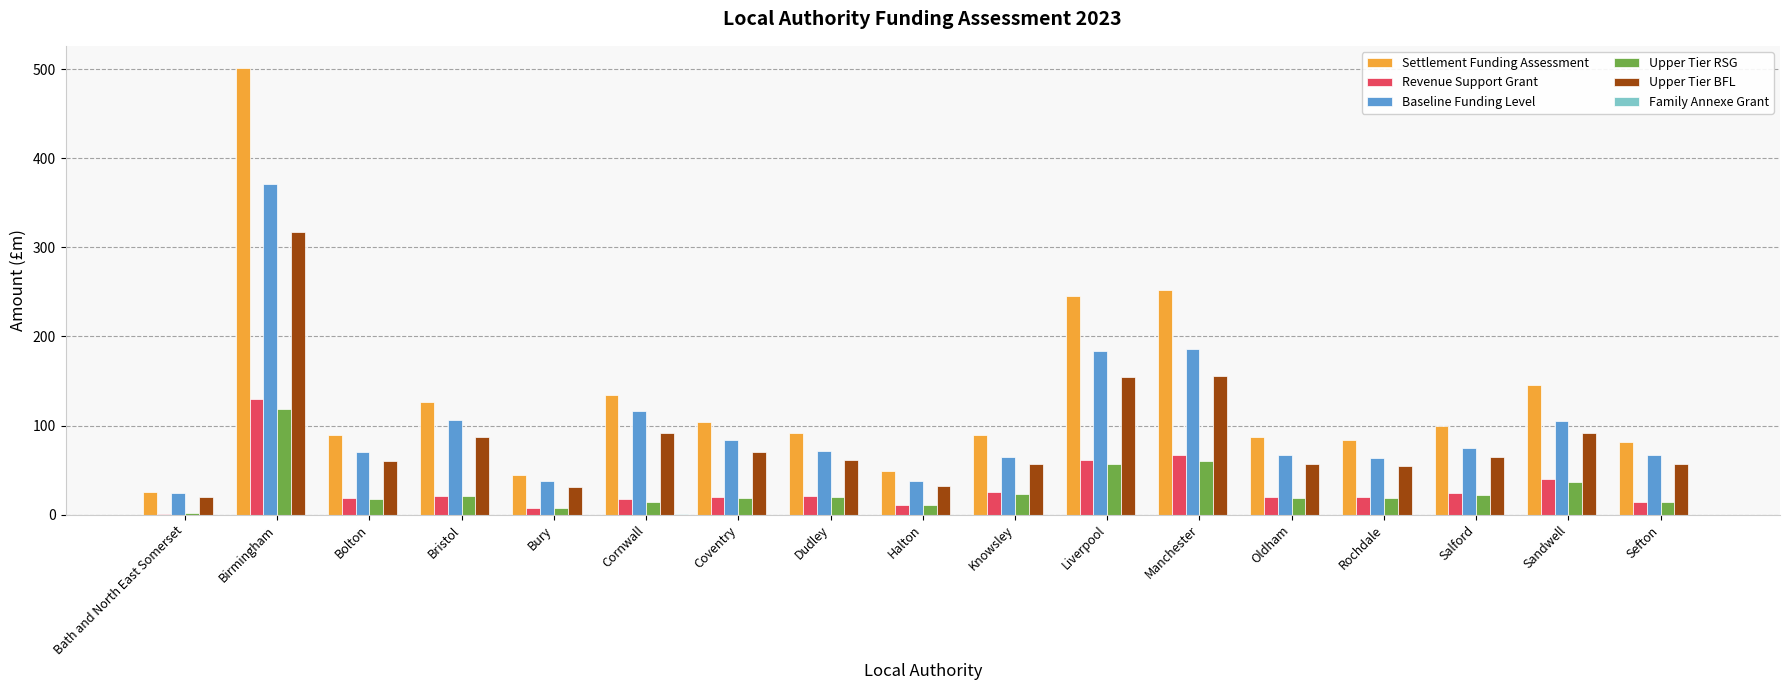

What is the highest value of the Upper Tier RSG series?

118.8